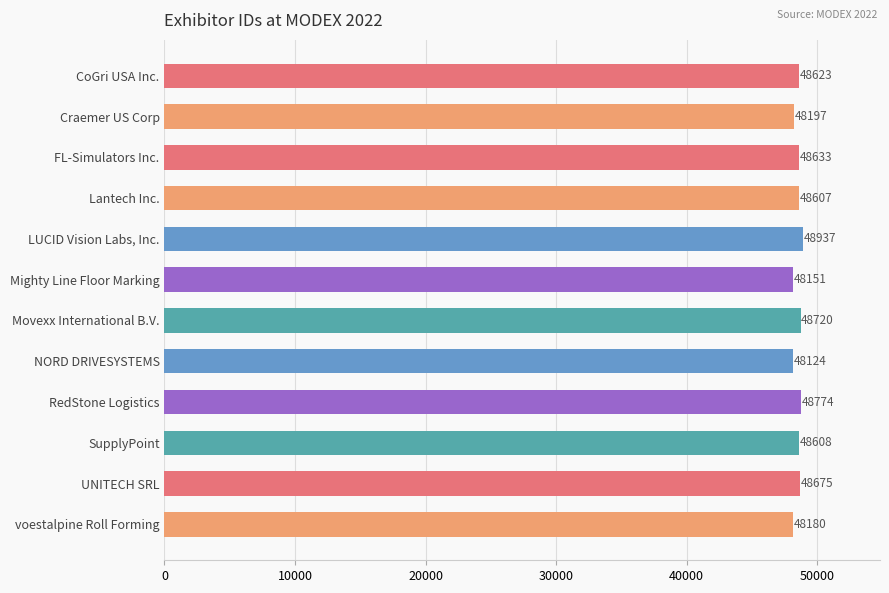

How many data points does each series have?

12